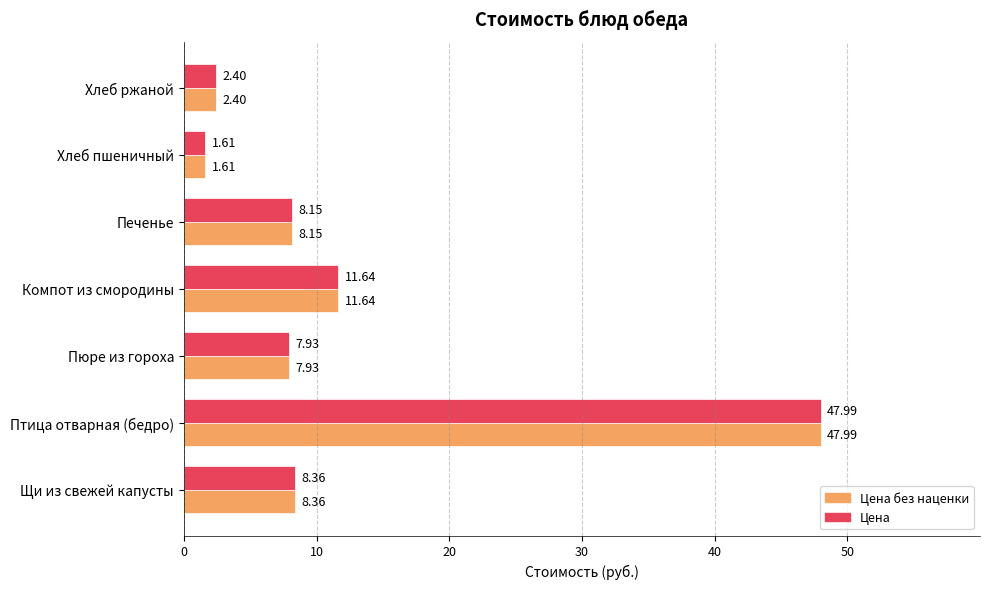

What is the greatest value displayed?

48.0